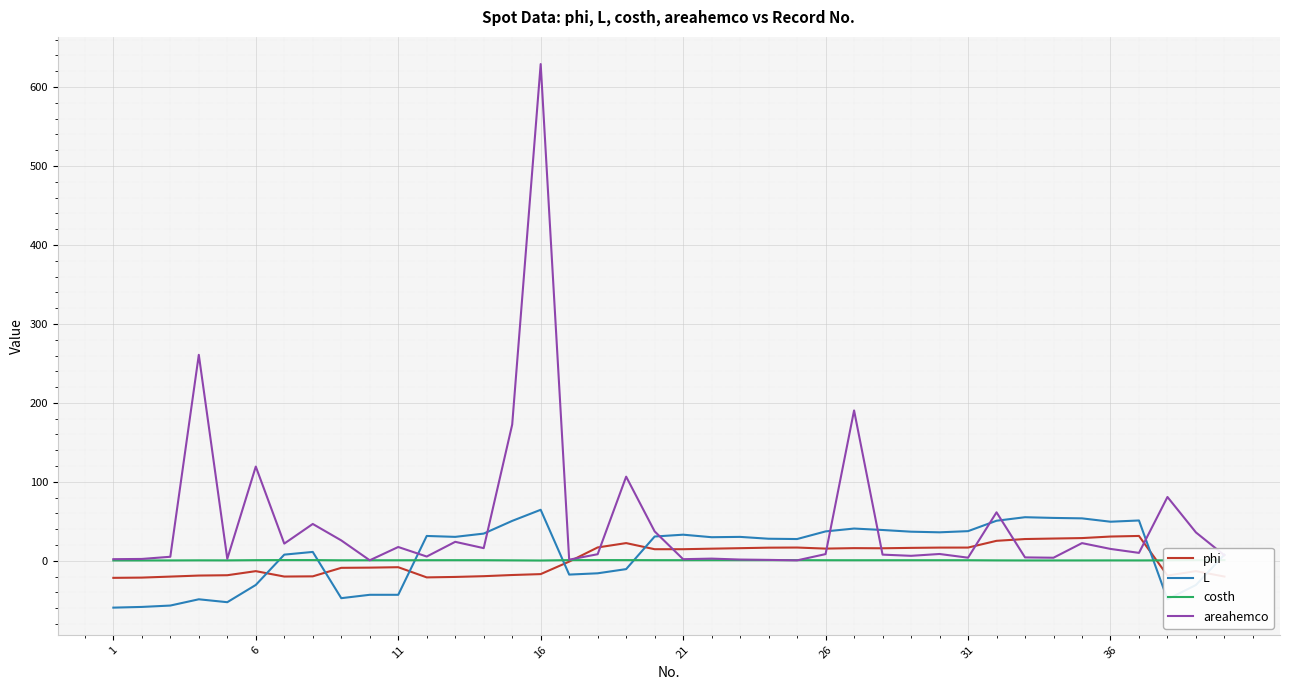

List the series in order of their peak value, highest first.

areahemco, L, phi, costh